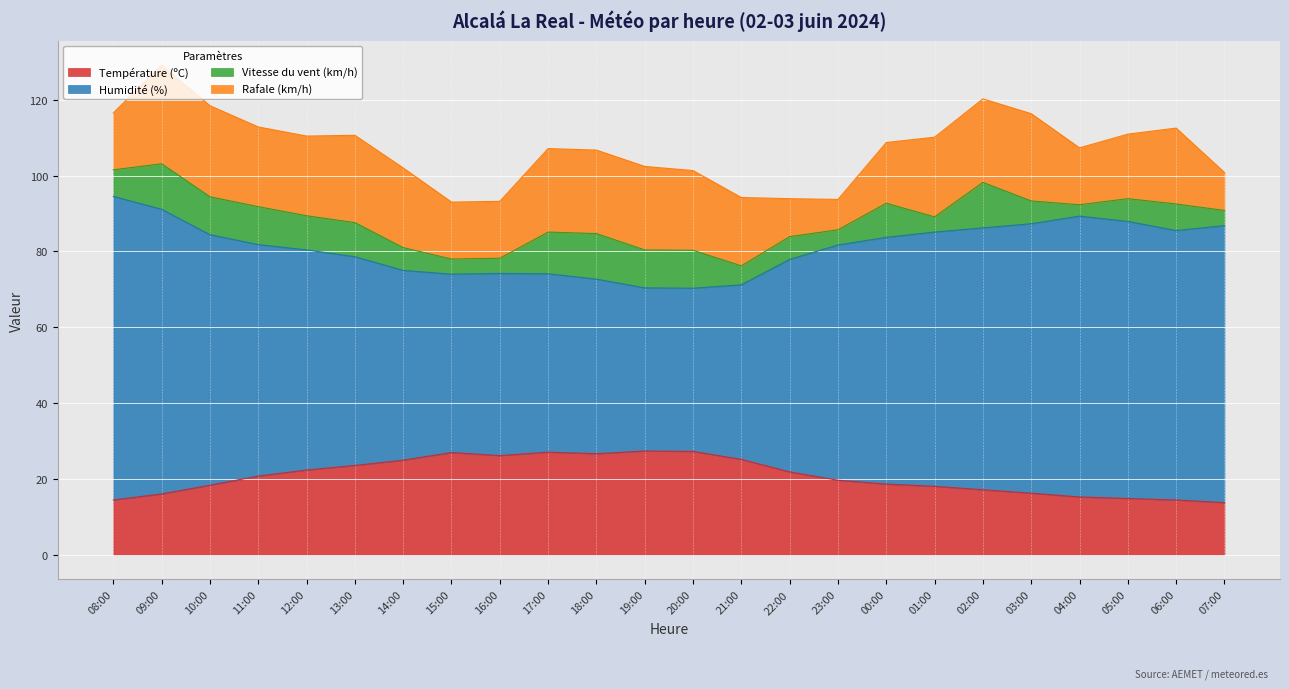

True or false: Température (ºC) and Humidité (%) cross at least once.

False